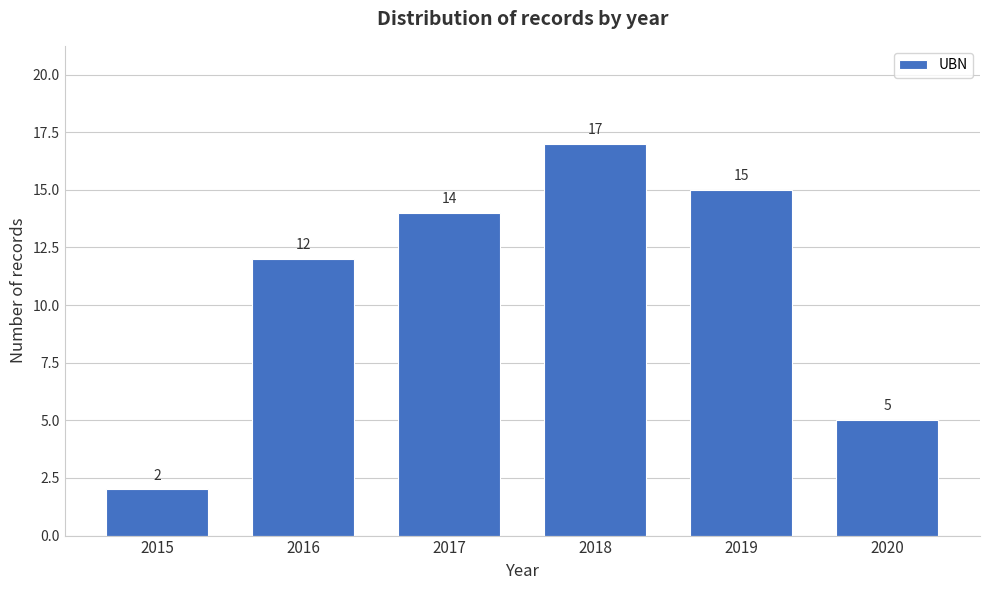

Reading left to right, list all the values displayed in this chart.

2	12	14	17	15	5